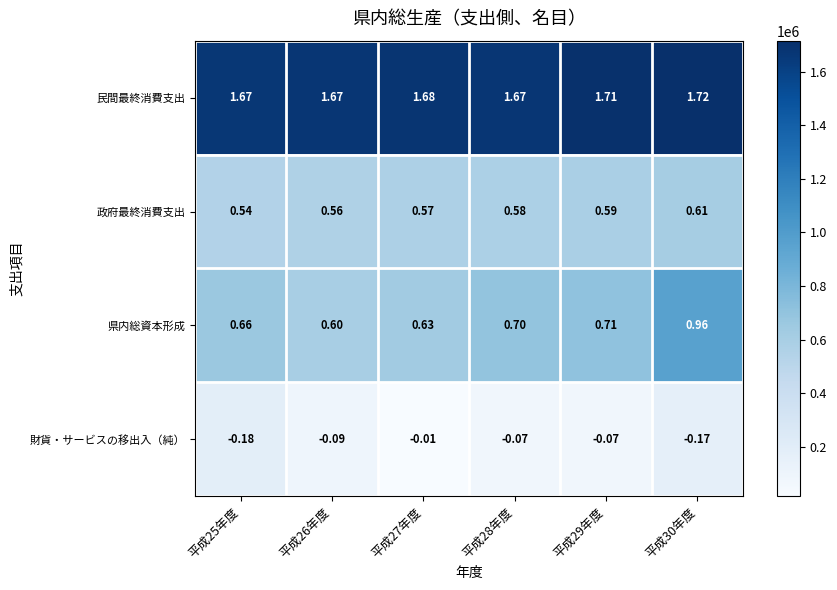

Is the value of 県内総資本形成 at 平成26年度 greater than the value of 政府最終消費支出 at 平成29年度?

Yes